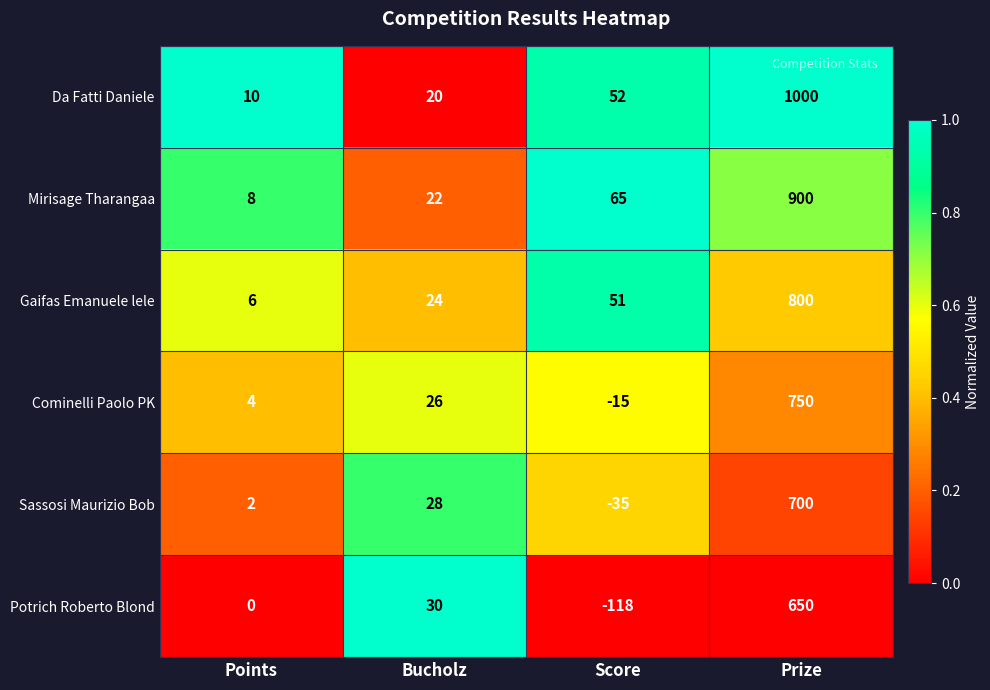

Rank the series at Points from highest to lowest value.

Da Fatti Daniele, Mirisage Tharangaa, Gaifas Emanuele lele, Cominelli Paolo PK, Sassosi Maurizio Bob, Potrich Roberto Blond